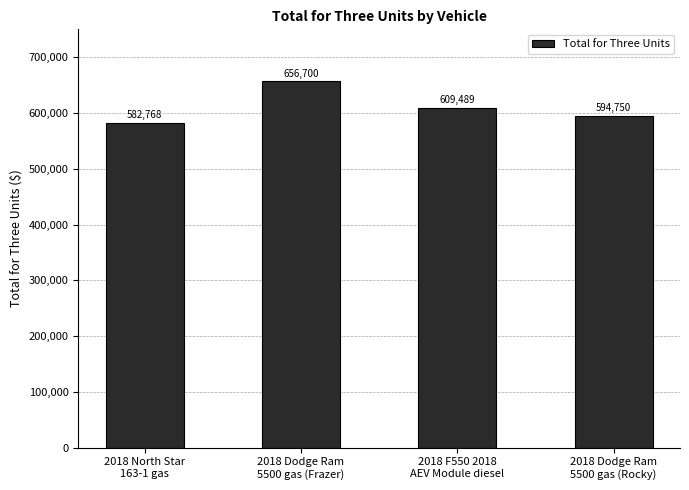

Where does the data first go above 609489?

2018 Dodge Ram
5500 gas (Frazer)